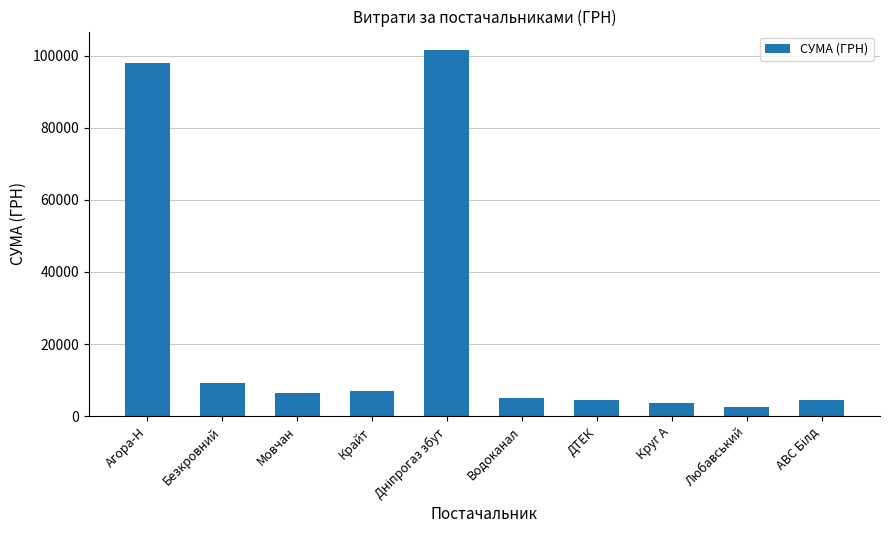

What is the maximum value shown in the chart?

101565.0